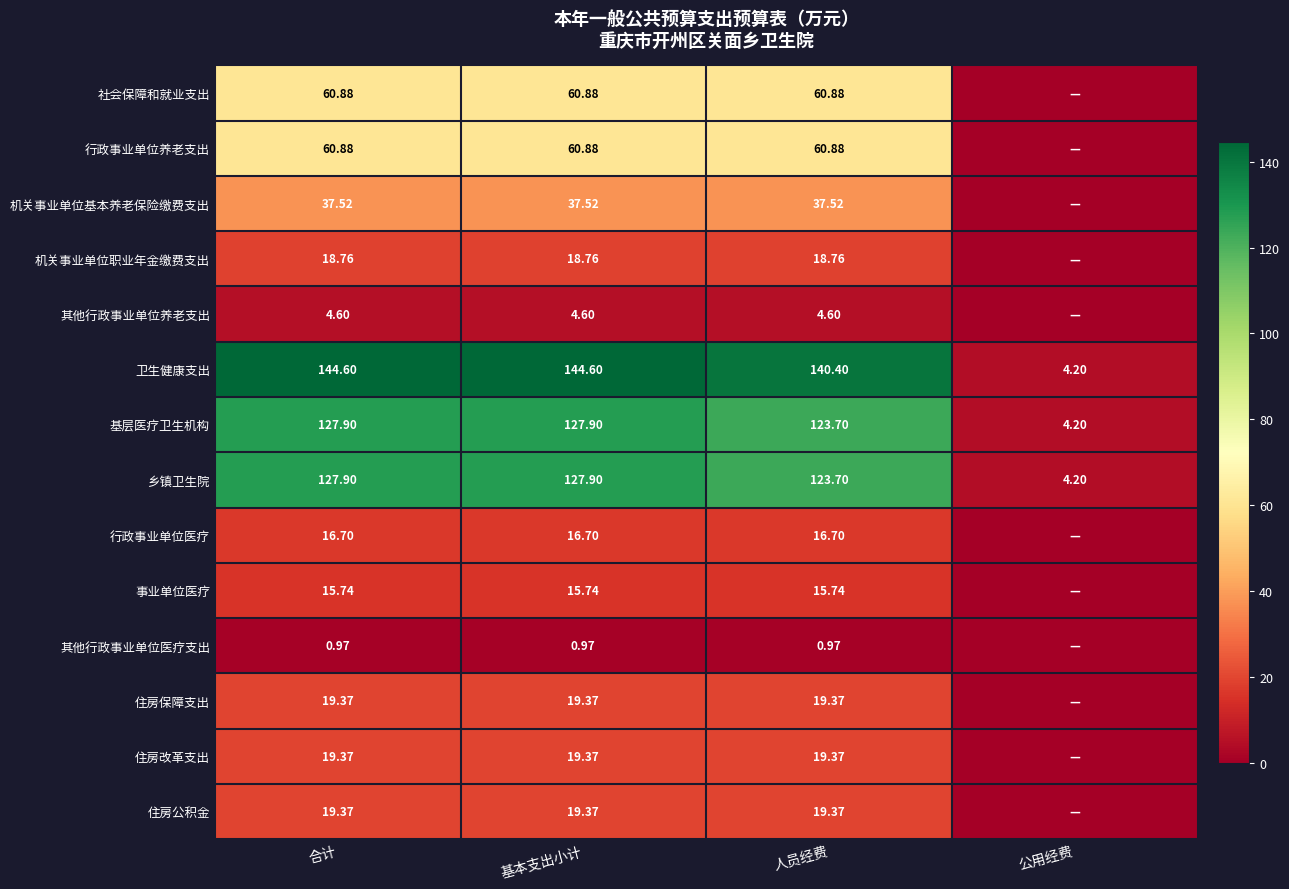

Where does the 卫生健康支出 series first go above 144?

合计